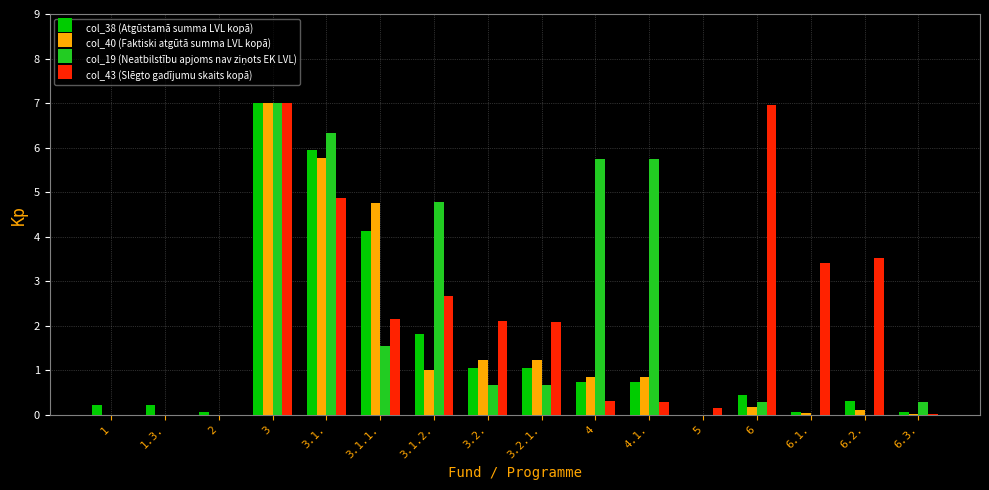

What is the maximum value shown in the chart?

7.0